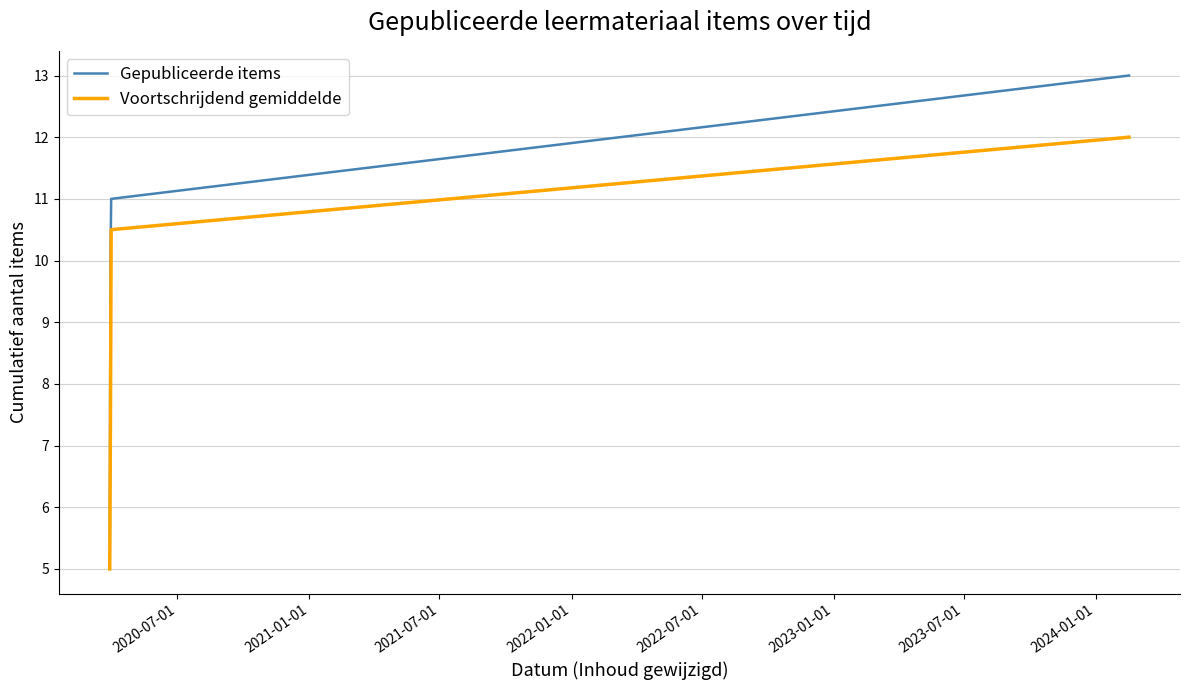

Rank the series by their maximum value, from highest to lowest.

Gepubliceerde items, Voortschrijdend gemiddelde